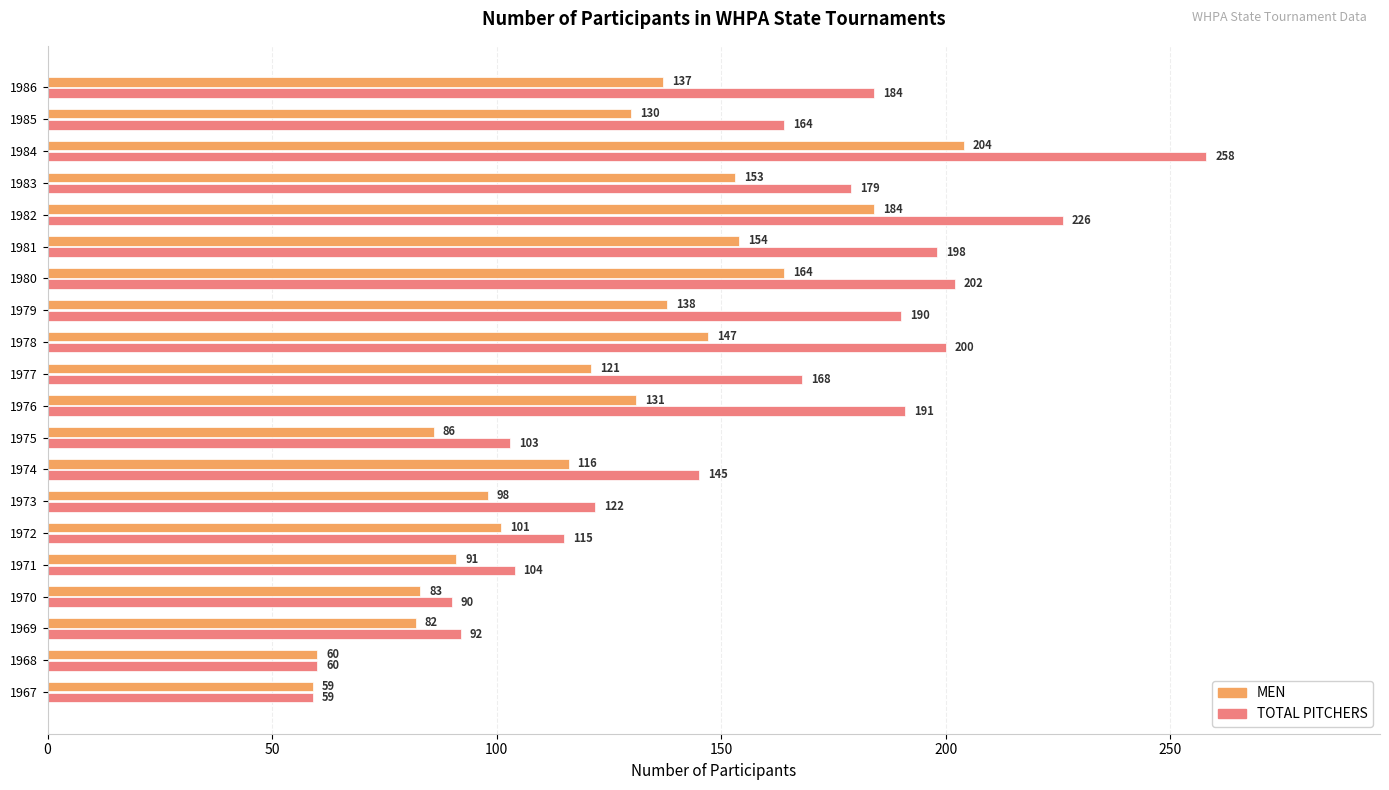

The value of MEN at 1967 is 59. True or false?

True